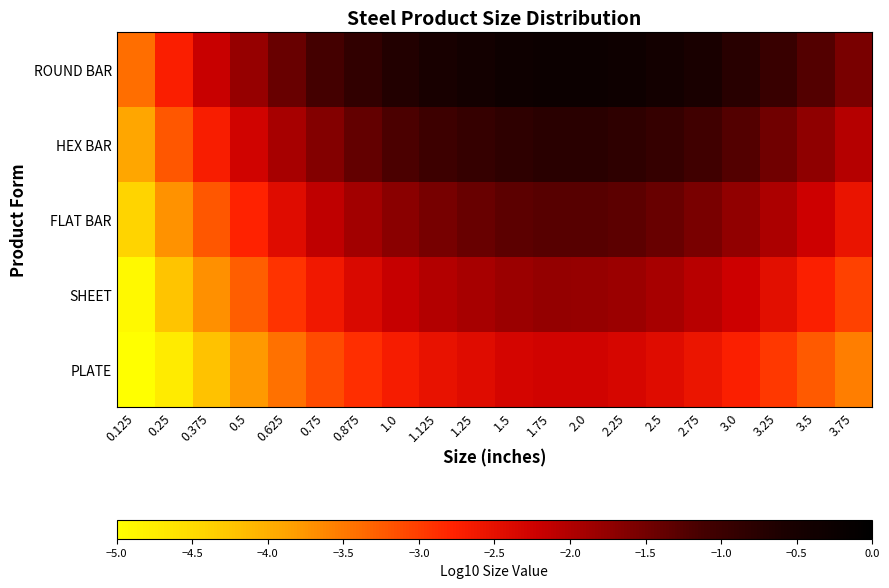

At which category is the sum across all series the highest?

1.75